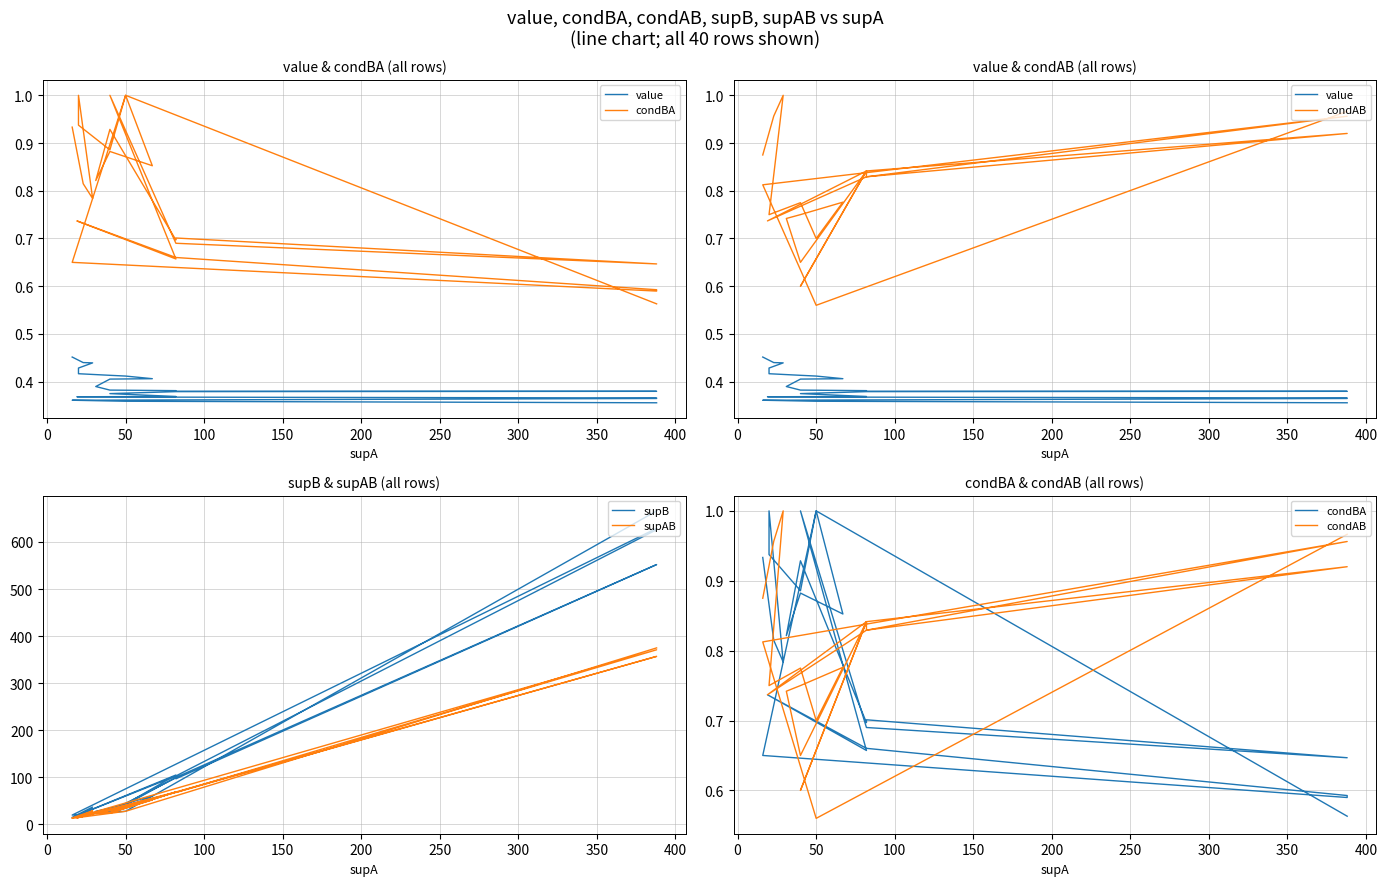

Which series has the widest spread of values?

supB